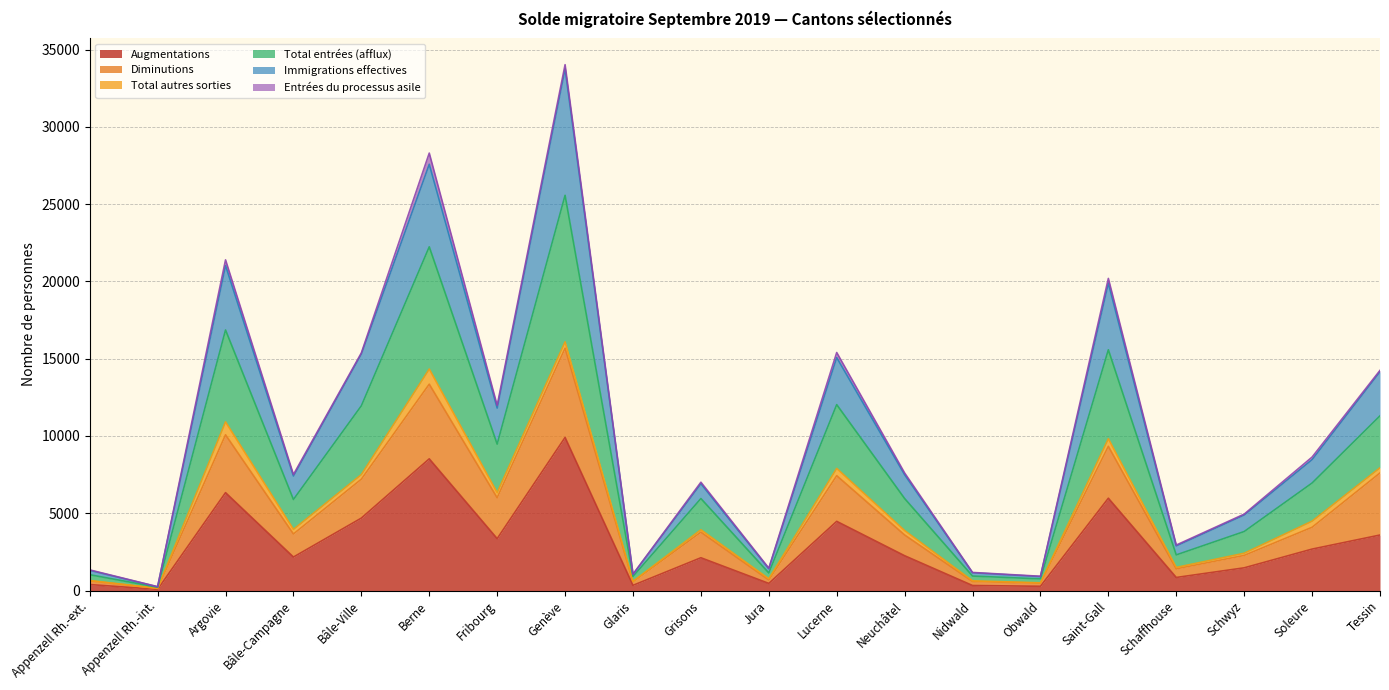

In Total entrées (afflux), how many points are lower than both neighbors (excluding endpoints)?

7